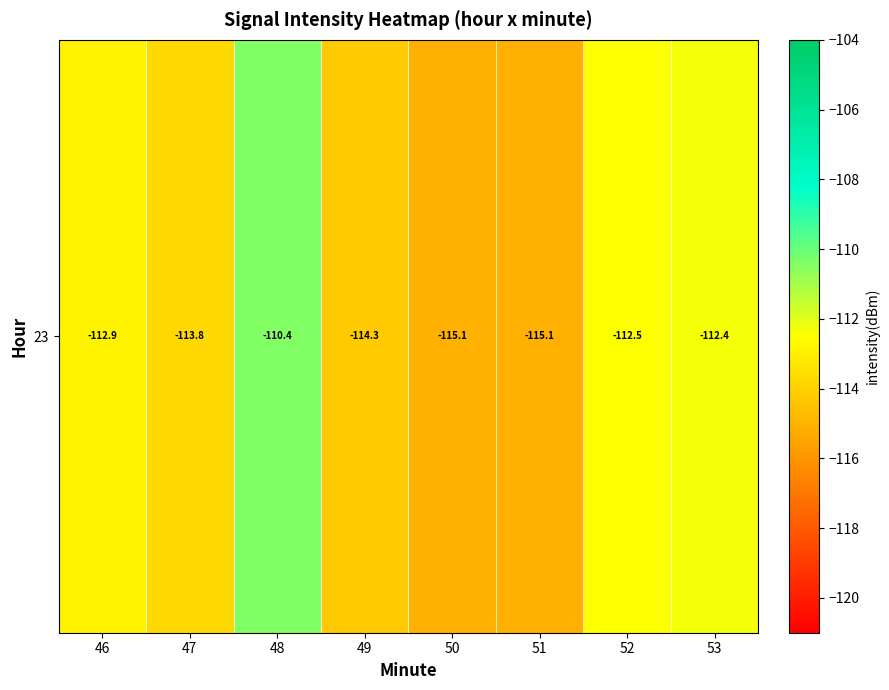

The chart shows a value of -202.5 at 49. True or false?

False